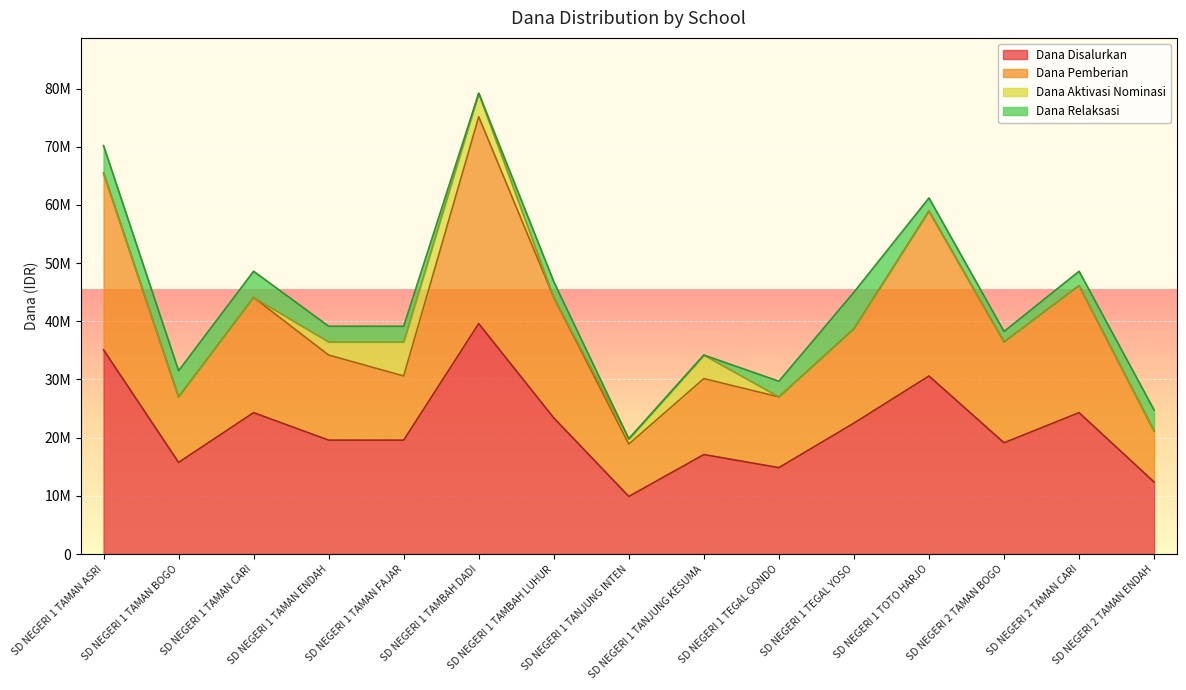

In Dana Pemberian, how many points are higher than both neighbors (excluding endpoints)?

5